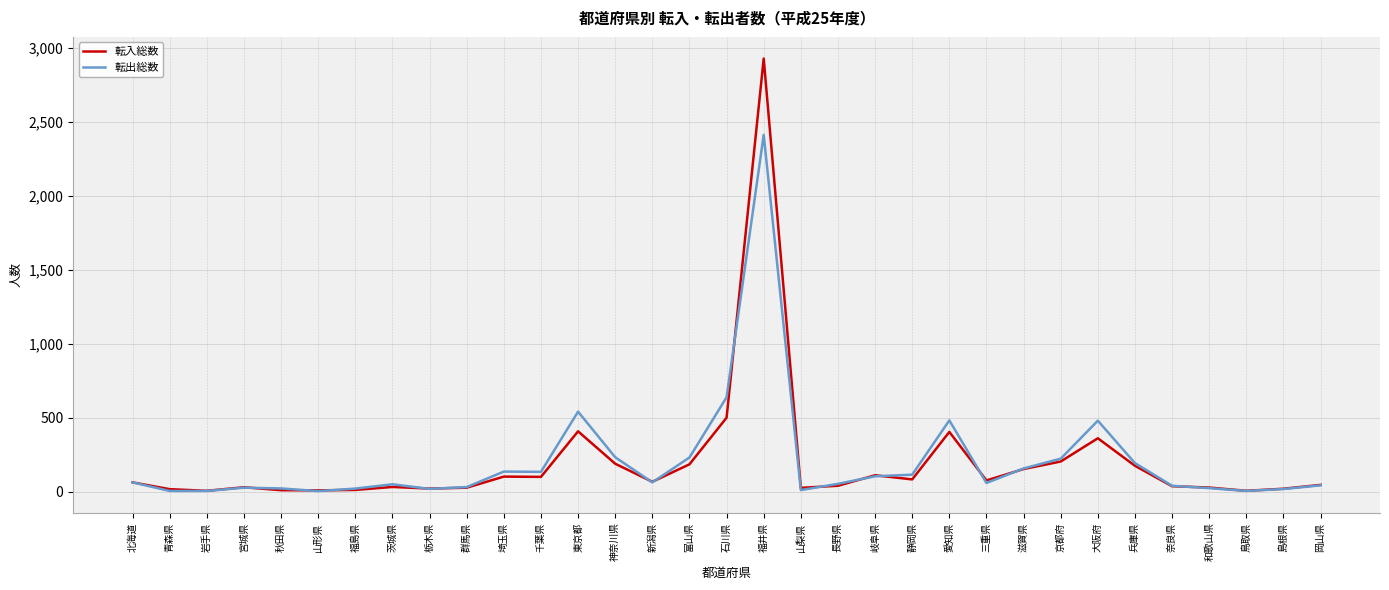

The 転入総数 series shows 185 at 富山県. True or false?

True